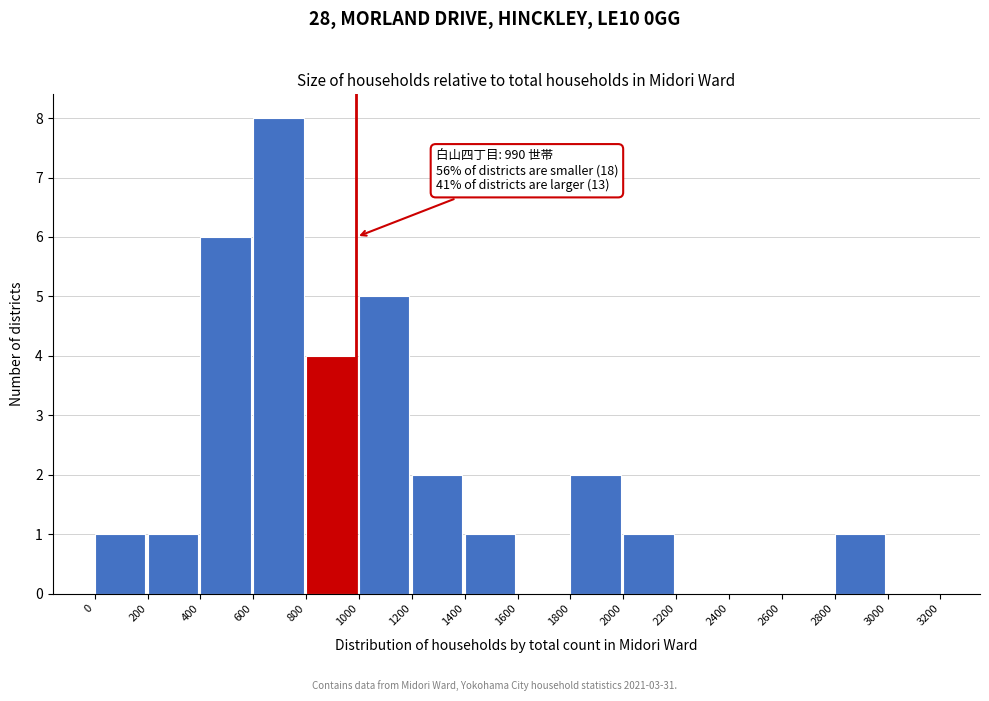

Over which range of the x-axis is the bar tallest?

600 to 800